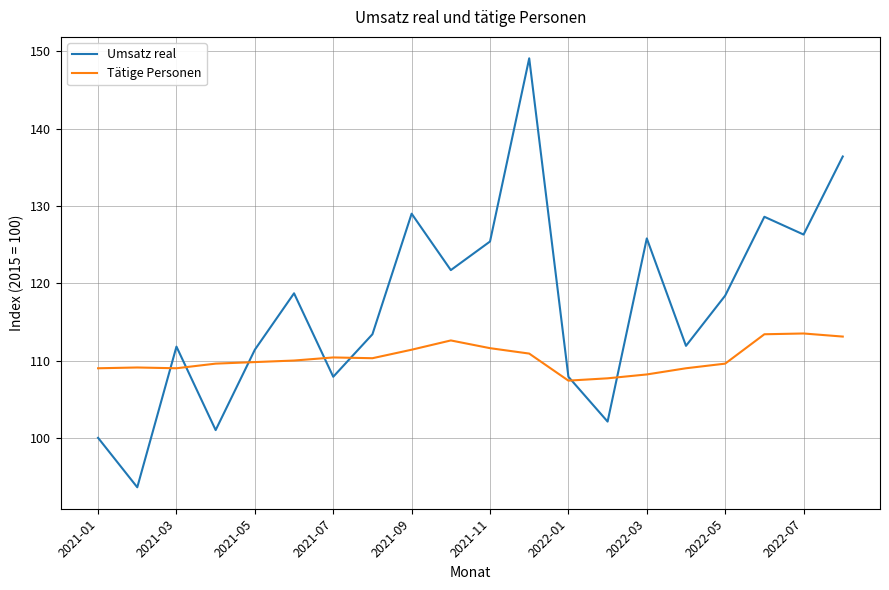

What are all the series names shown in the legend?

Umsatz real, Tätige Personen